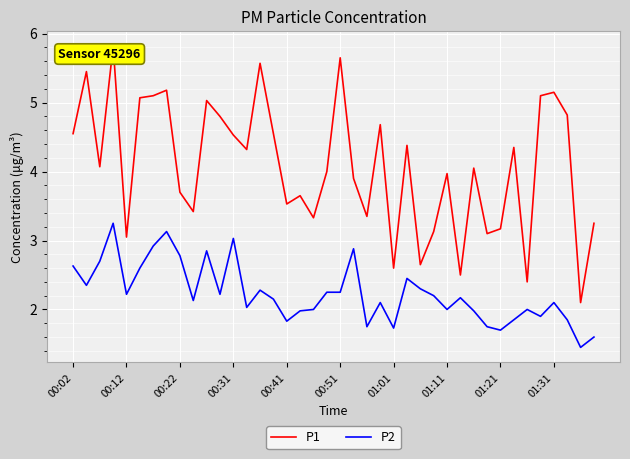

True or false: P1 has more than 0 interior local peaks.

True